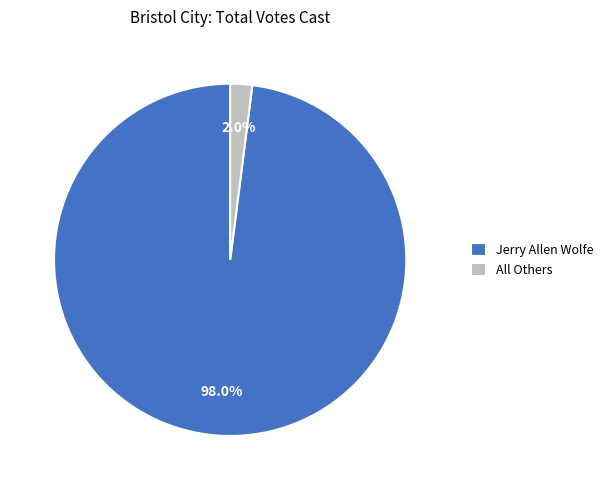

Is it true that All Others is 2% of the pie?

True